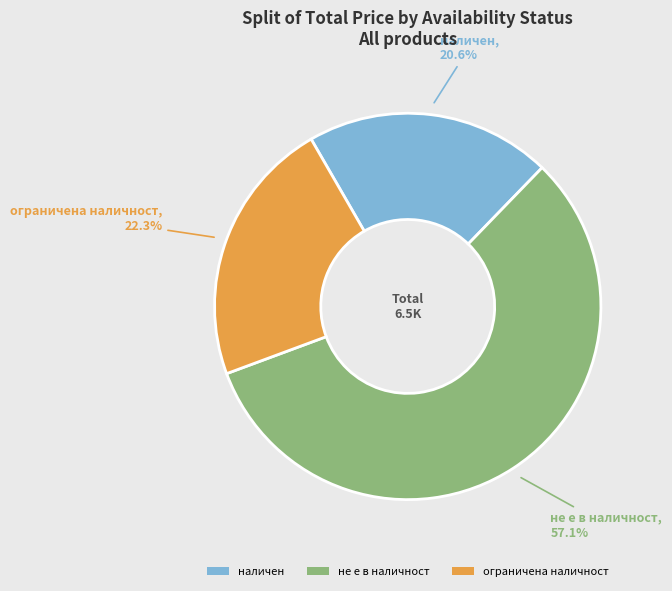

Is there a majority slice in this chart?

Yes